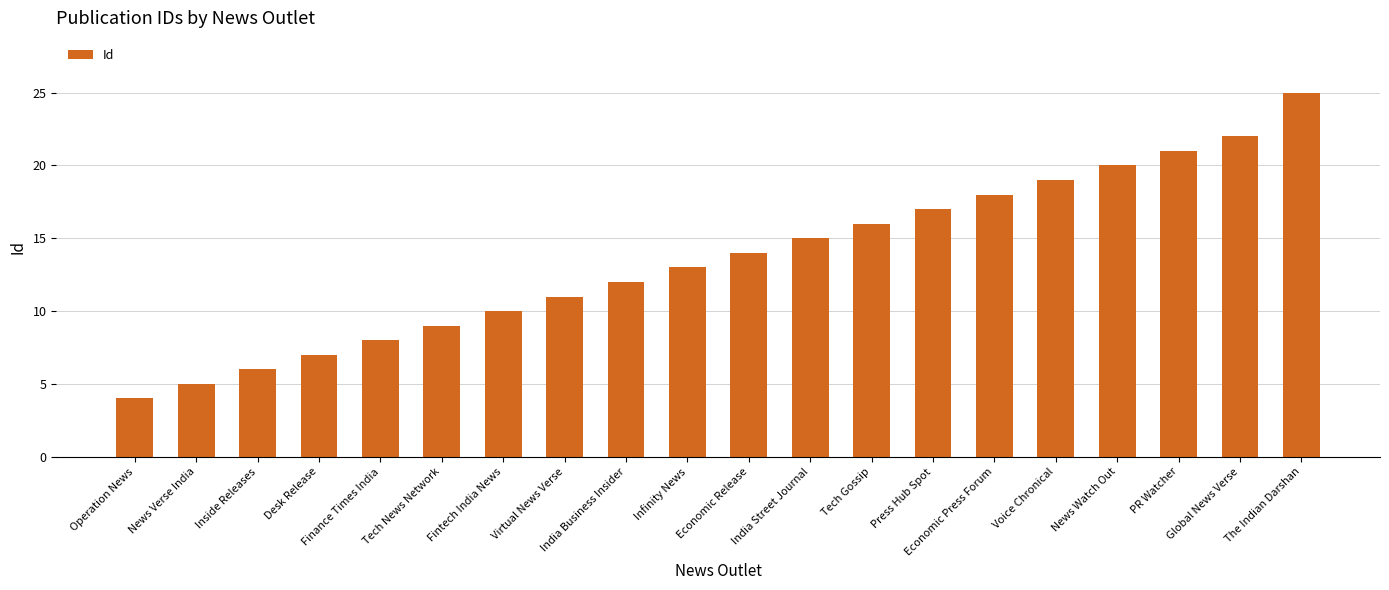

Reading left to right, transcribe all the data shown in this chart.

Operation News=4	News Verse India=5	Inside Releases=6	Desk Release=7	Finance Times India=8	Tech News Network=9	Fintech India News=10	Virtual News Verse=11	India Business Insider=12	Infinity News=13	Economic Release=14	India Street Journal=15	Tech Gossip=16	Press Hub Spot=17	Economic Press Forum=18	Voice Chronical=19	News Watch Out=20	PR Watcher=21	Global News Verse=22	The Indian Darshan=25